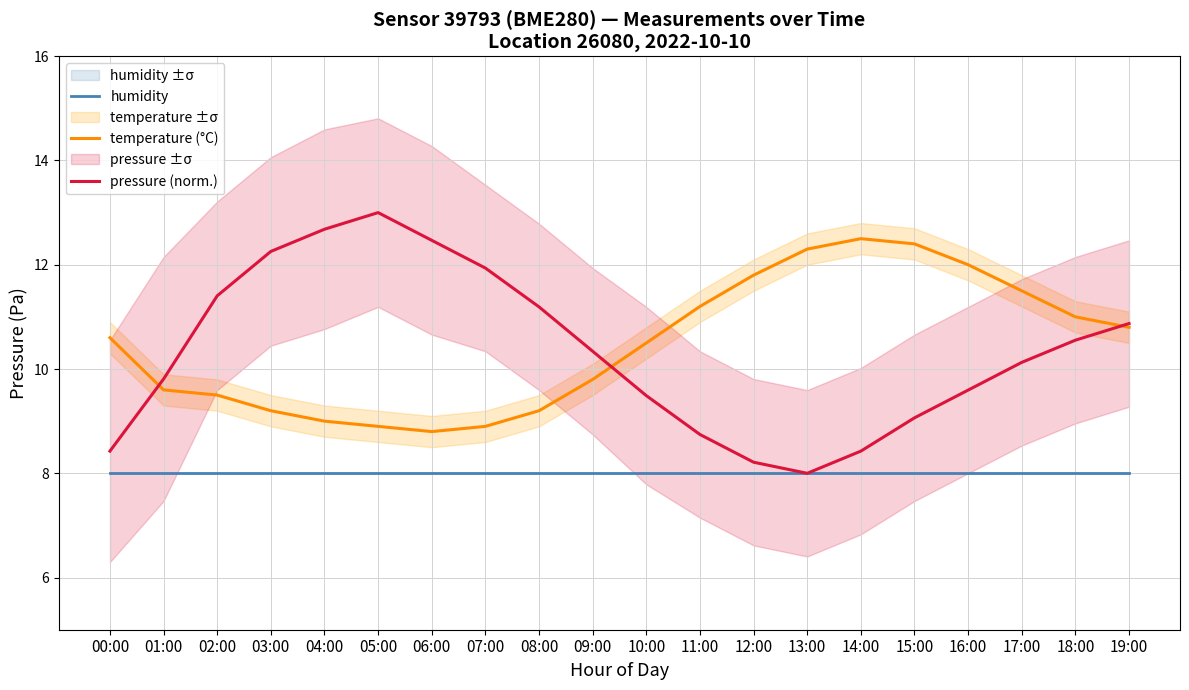

At which label does pressure (norm.) first exceed 10?

02:00